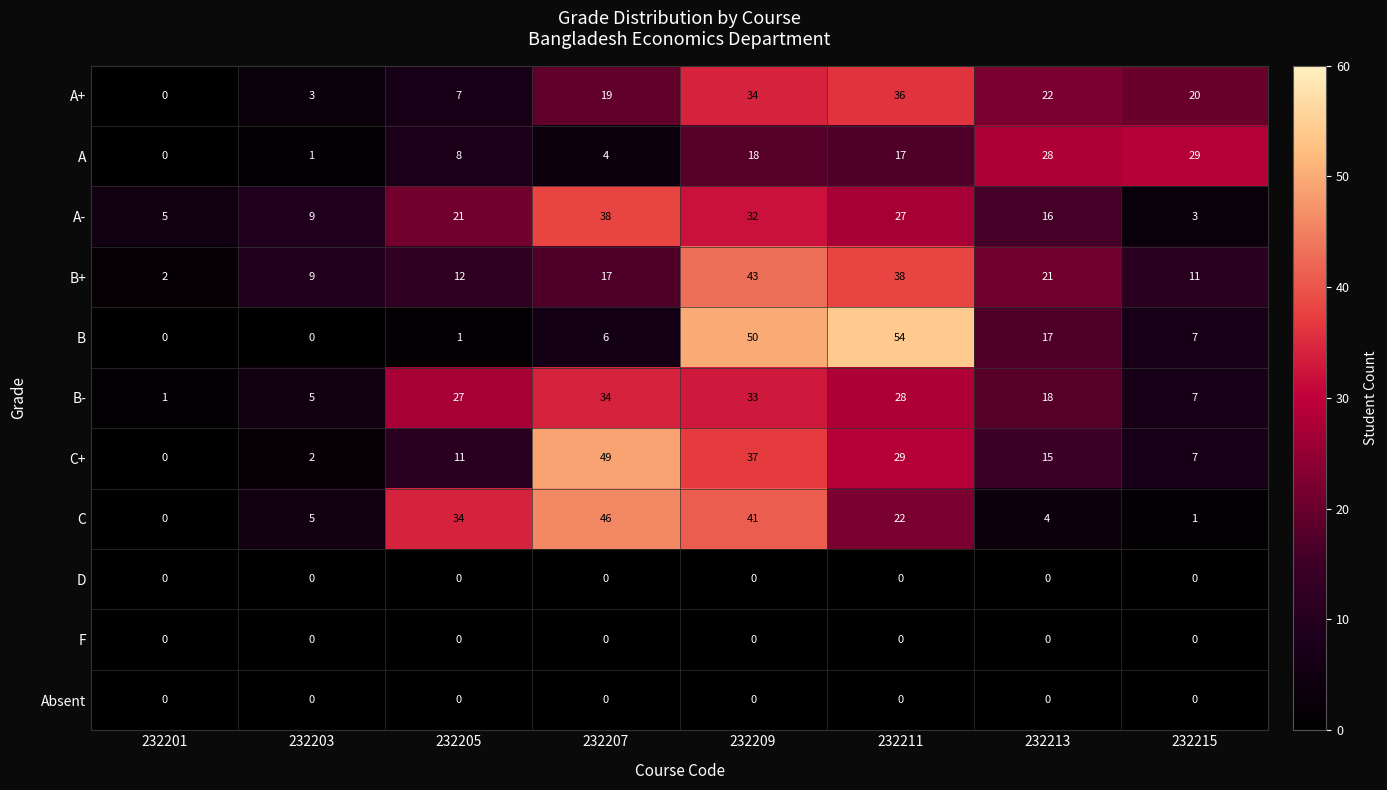

At which label is B closest to 27?

232213